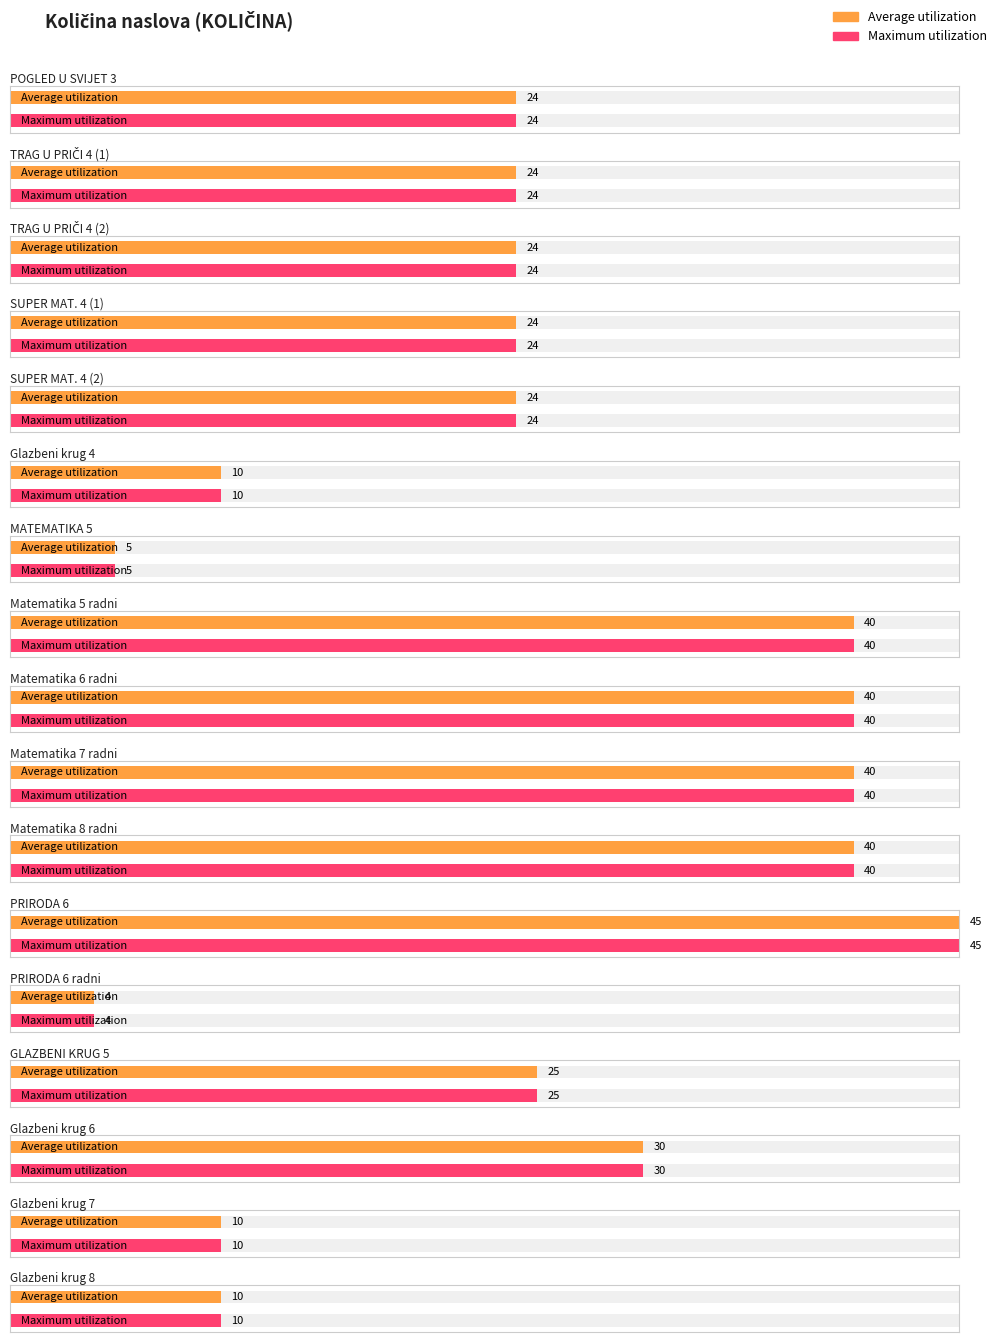

At which label is Average utilization closest to 24?

POGLED U SVIJET 3